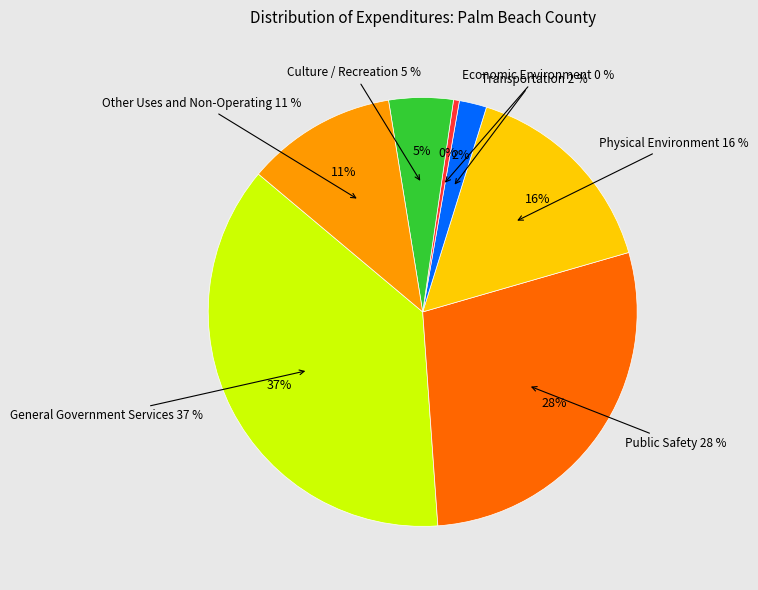

What percentage do Other Uses and Non-Operating and Physical Environment together represent?

27.1%